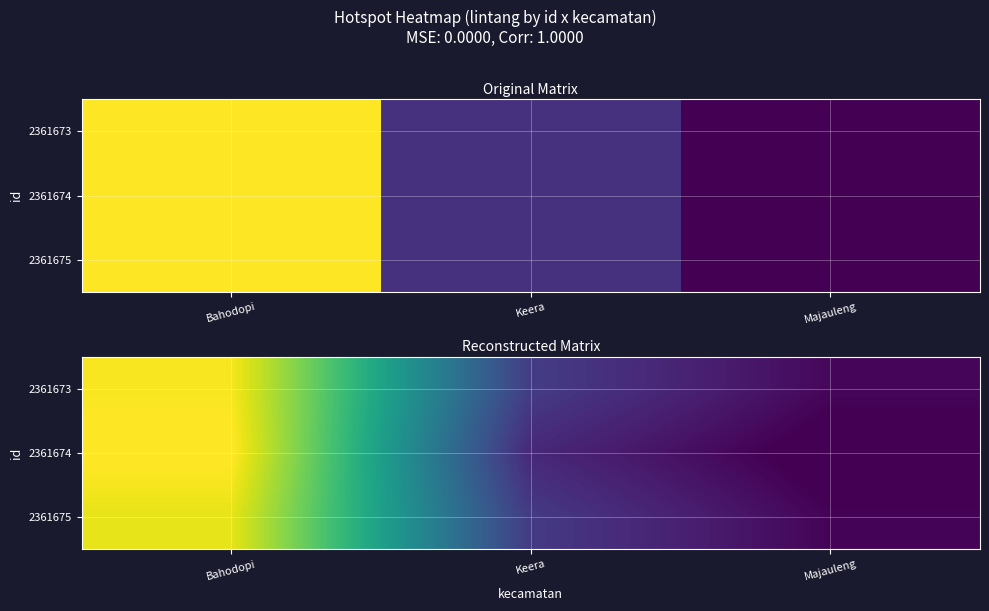

What is the smallest value displayed?

-4.1